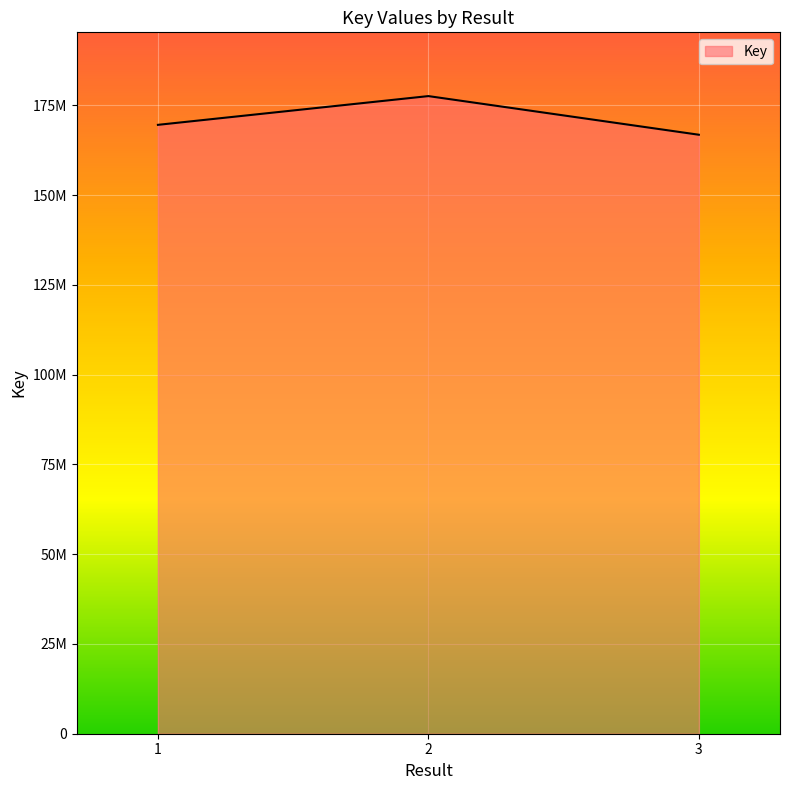

Which category has the lowest value across all series?

3